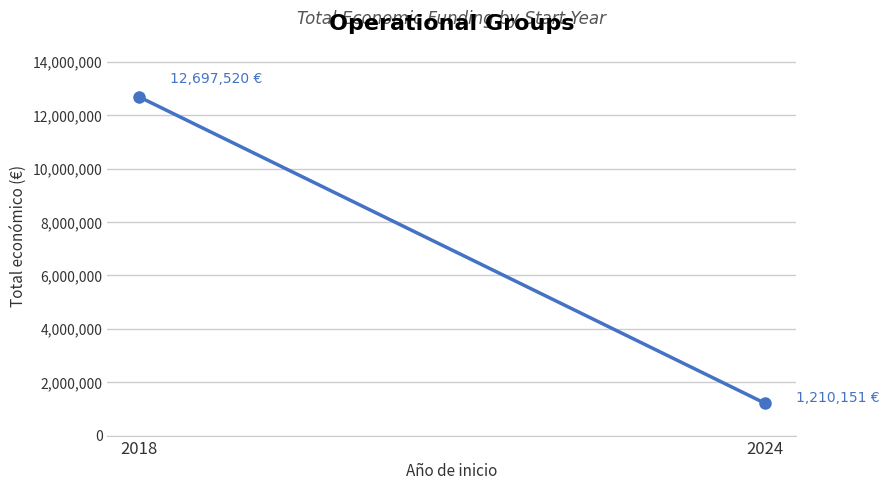

Reading left to right, what are all the values shown in this chart?

12697520	1210151